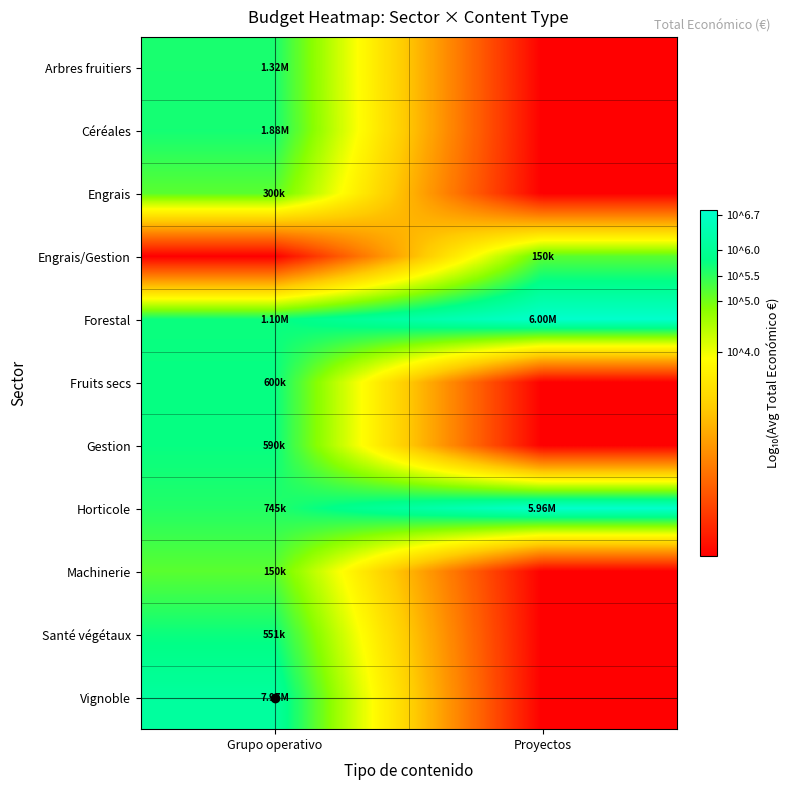

How many distinct data groups are displayed?

11